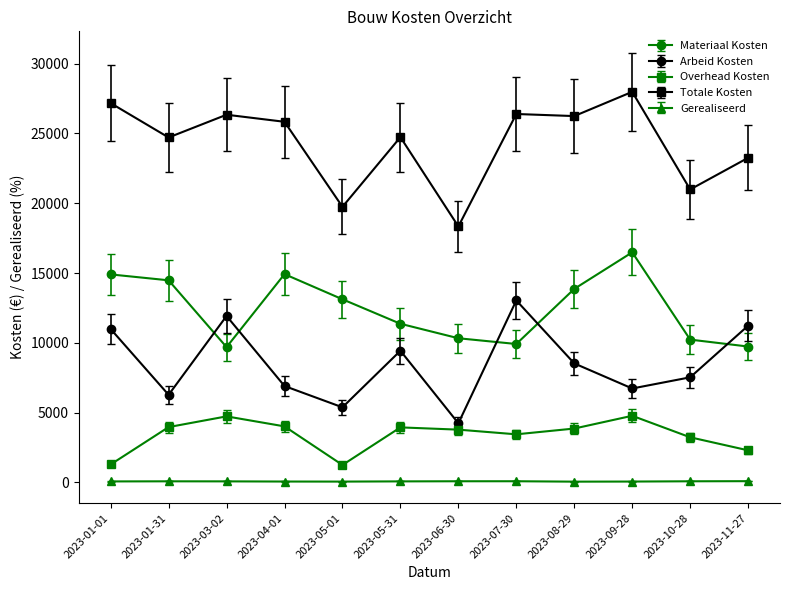

At 2023-04-01, list the series in order from largest to smallest.

Totale Kosten, Materiaal Kosten, Arbeid Kosten, Overhead Kosten, Gerealiseerd